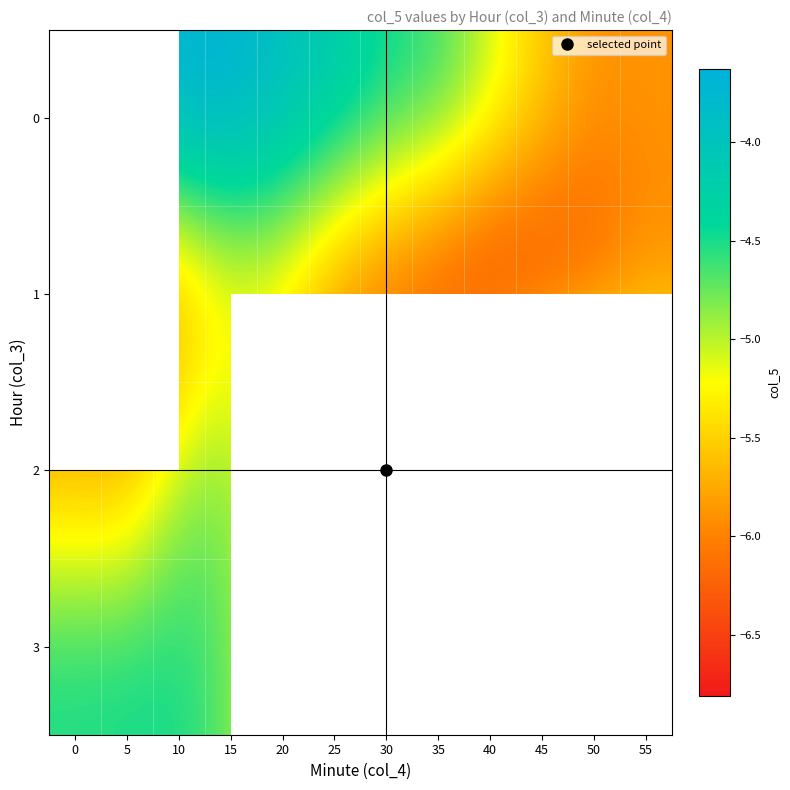

The 1 series shows -8.9 at 40. True or false?

False